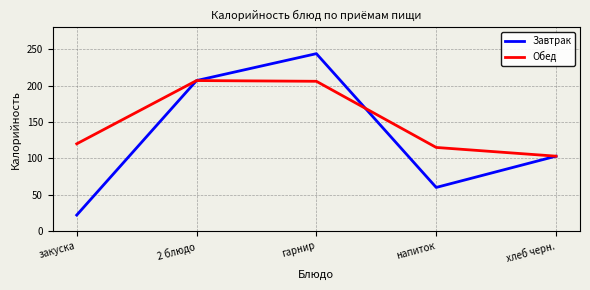

How many values in the Завтрак series are below 103?

2